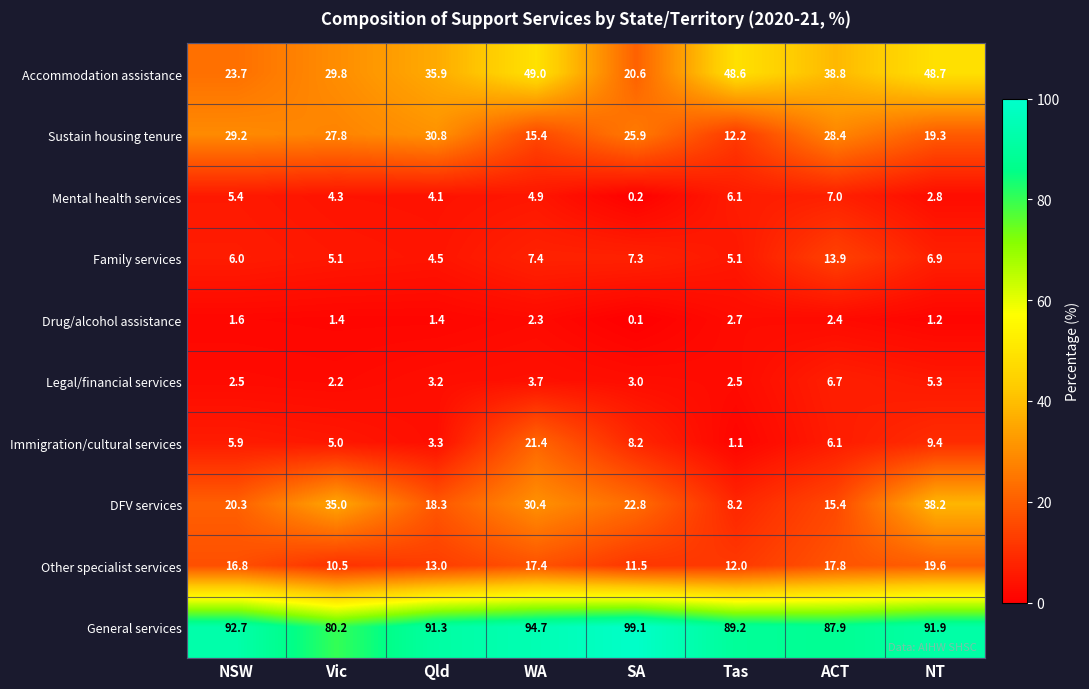

List the series in order of their peak value, lowest first.

Drug/alcohol assistance, Legal/financial services, Mental health services, Family services, Other specialist services, Immigration/cultural services, Sustain housing tenure, DFV services, Accommodation assistance, General services